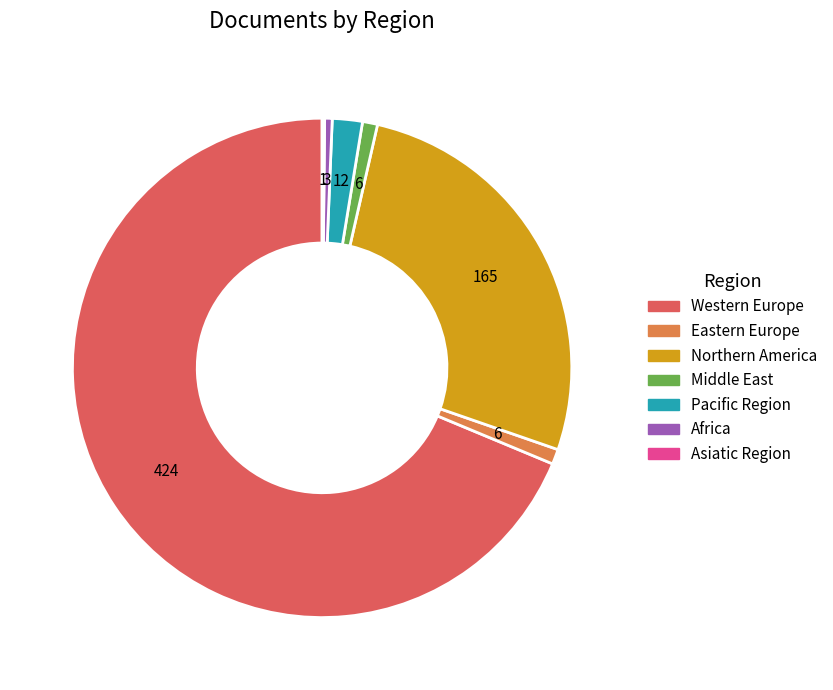

Is the sum of Western Europe and Middle East greater than half?

Yes